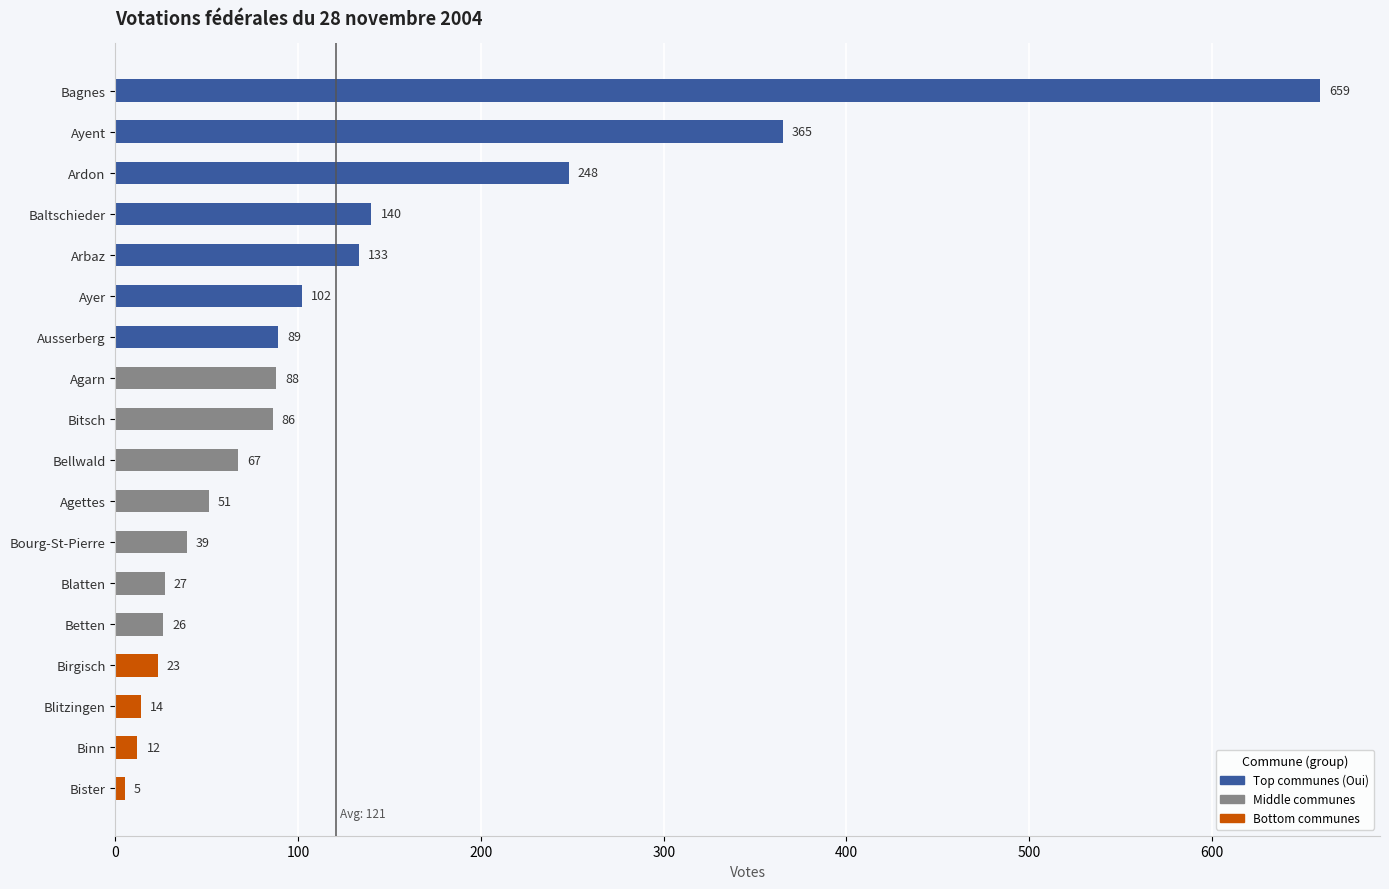

What is the average value?

121